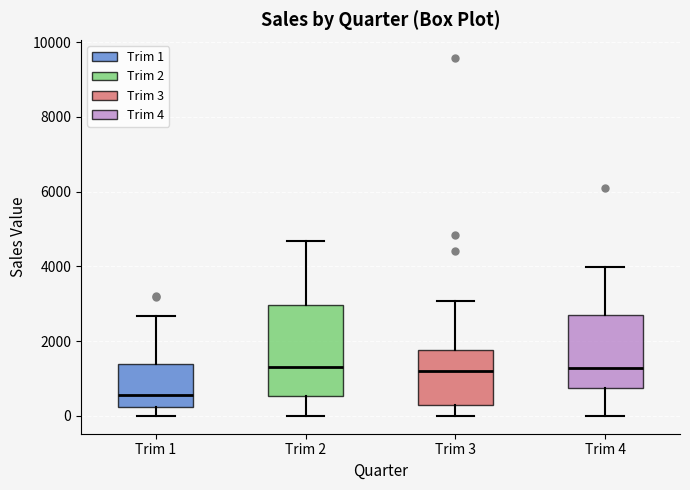

Reading left to right, read every box against the y-axis: the position of its median line, the range the box covers, and the ends of its whiskers. The values are not printed on the chart, so give them approximately, as read against the axis.

Trim 1: median 600, box 200 to 1400, whiskers 0 to 2600
Trim 2: median 1400, box 600 to 3000, whiskers 0 to 4600
Trim 3: median 1200, box 200 to 1800, whiskers 0 to 3000
Trim 4: median 1200, box 800 to 2600, whiskers 0 to 4000